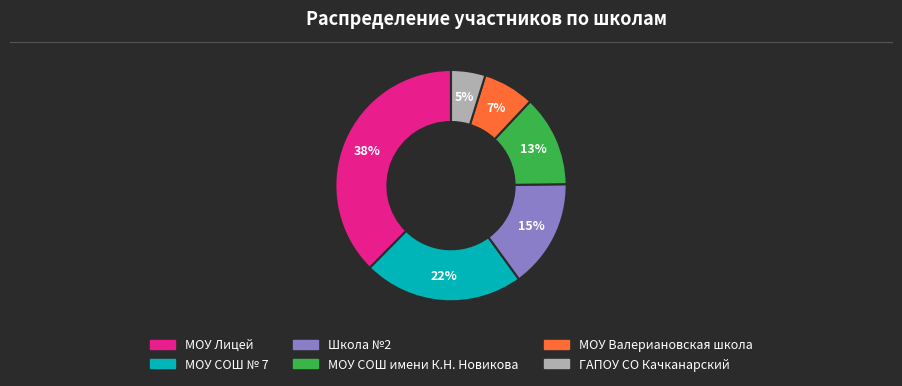

Which category has the smallest portion of the pie?

ГАПОУ СО Качканарский